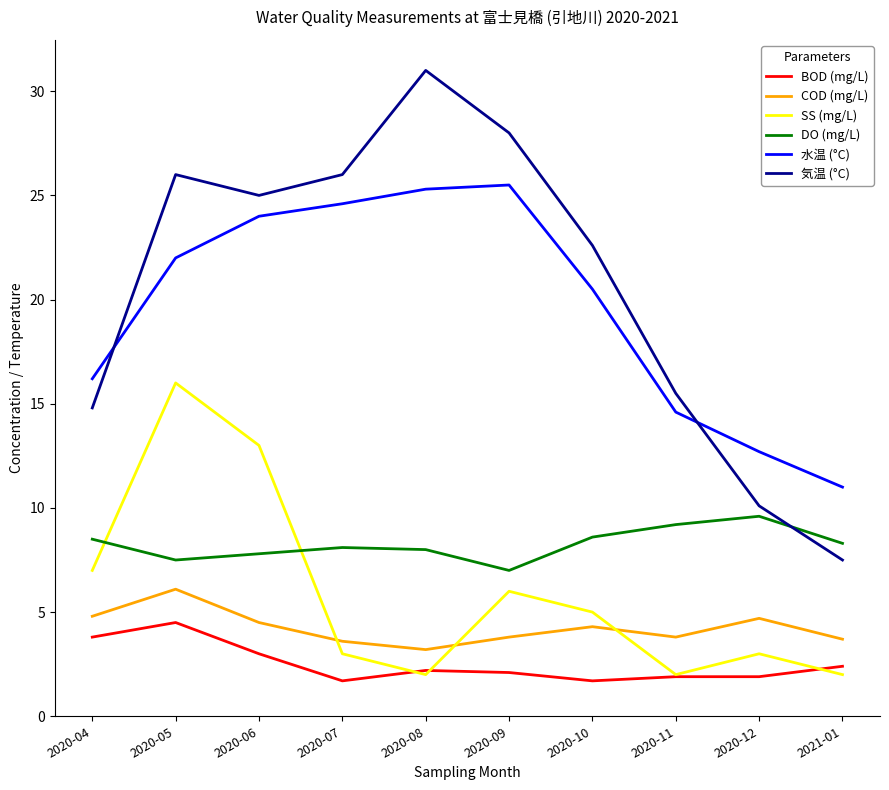

Where is 水温 (°C) nearest to the value 18?

2020-04